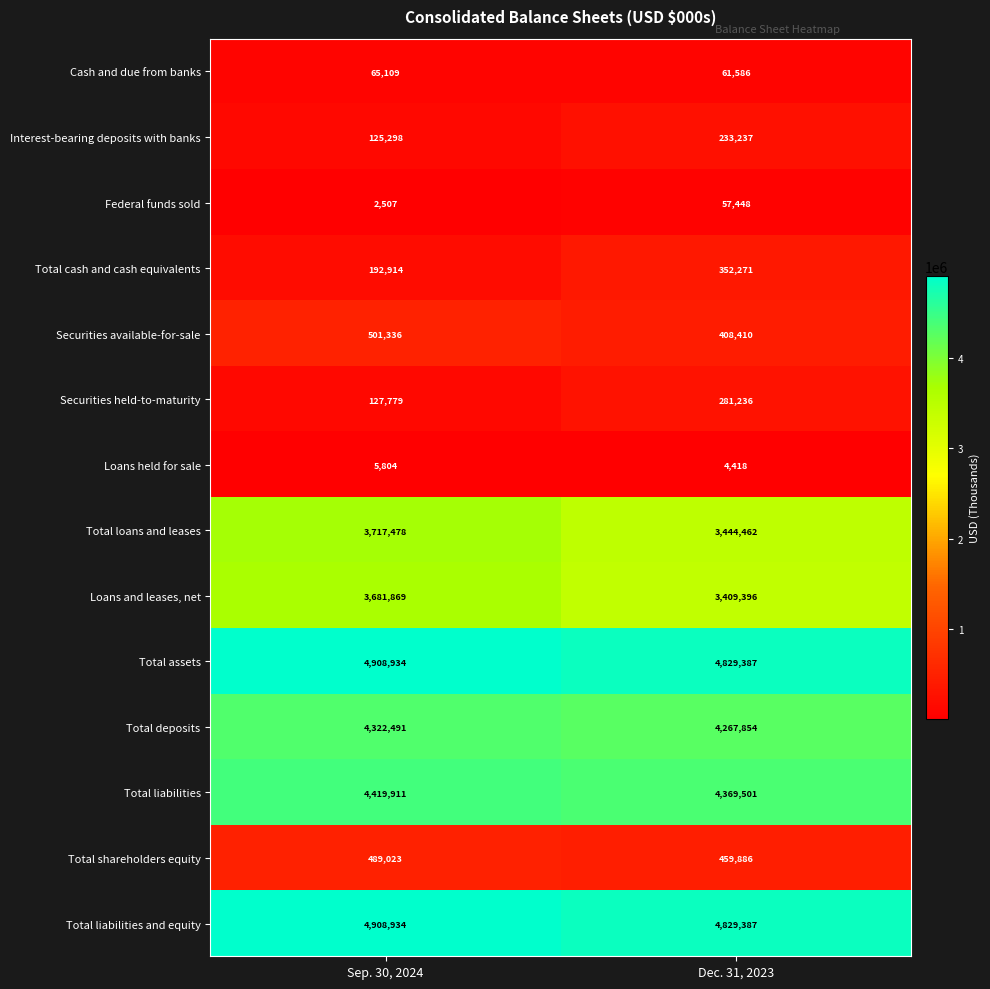

Reading right to left, what are all the values shown in this chart?

Cash and due from banks: Dec. 31, 2023=61586	Sep. 30, 2024=65109
Interest-bearing deposits with banks: Dec. 31, 2023=233237	Sep. 30, 2024=125298
Federal funds sold: Dec. 31, 2023=57448	Sep. 30, 2024=2507
Total cash and cash equivalents: Dec. 31, 2023=352271	Sep. 30, 2024=192914
Securities available-for-sale: Dec. 31, 2023=408410	Sep. 30, 2024=501336
Securities held-to-maturity: Dec. 31, 2023=281236	Sep. 30, 2024=127779
Loans held for sale: Dec. 31, 2023=4418	Sep. 30, 2024=5804
Total loans and leases: Dec. 31, 2023=3444462	Sep. 30, 2024=3717478
Loans and leases, net: Dec. 31, 2023=3409396	Sep. 30, 2024=3681869
Total assets: Dec. 31, 2023=4829387	Sep. 30, 2024=4908934
Total deposits: Dec. 31, 2023=4267854	Sep. 30, 2024=4322491
Total liabilities: Dec. 31, 2023=4369501	Sep. 30, 2024=4419911
Total shareholders equity: Dec. 31, 2023=459886	Sep. 30, 2024=489023
Total liabilities and equity: Dec. 31, 2023=4829387	Sep. 30, 2024=4908934